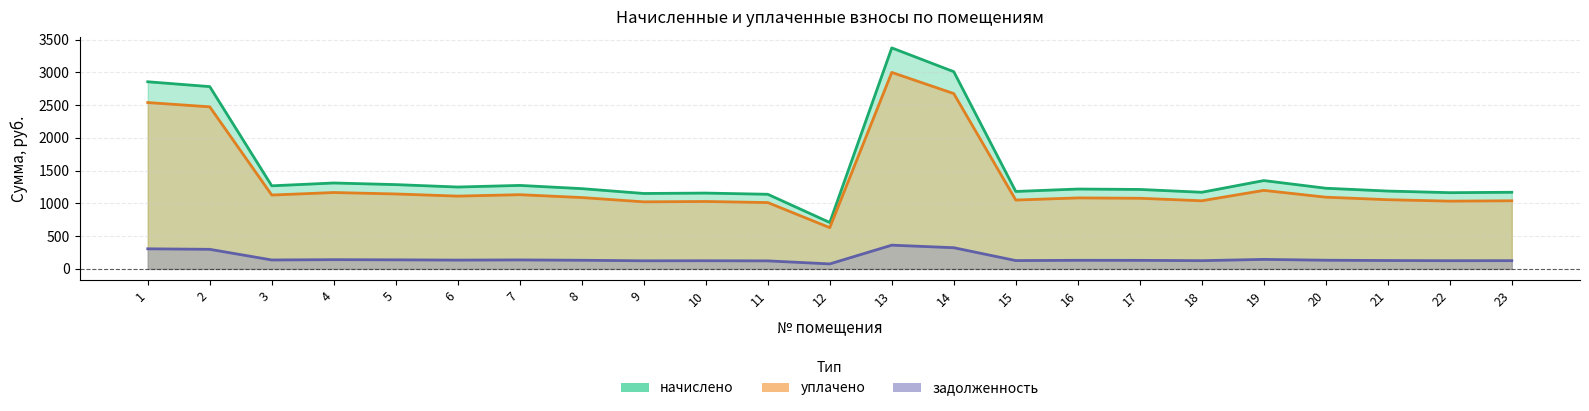

How many data points in уплачено are less than 1089?

11